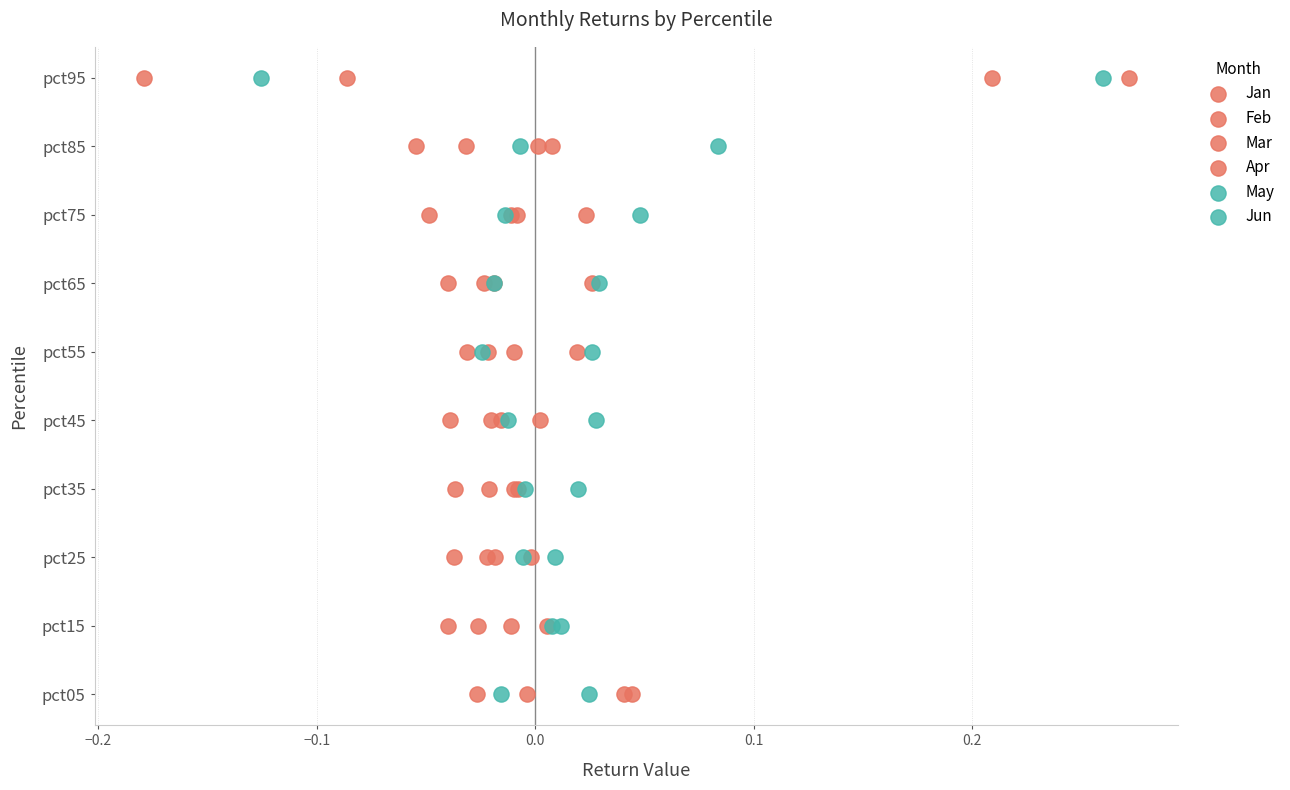

What are all the series names shown in the legend?

Jan, Feb, Mar, Apr, May, Jun